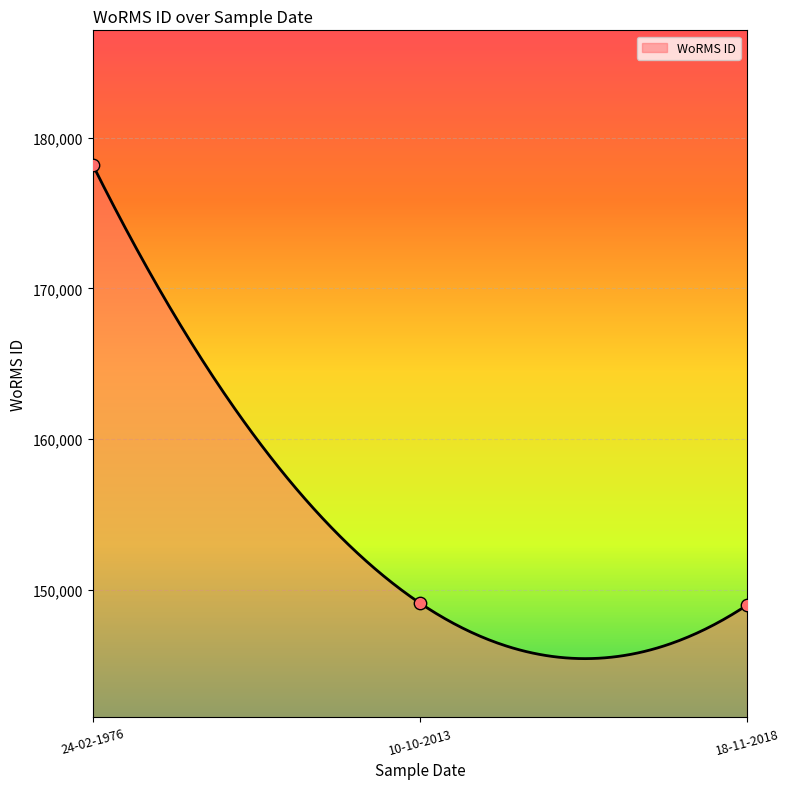

What is the ratio of the value at 24-02-1976 to the value at 18-11-2018?

1.2